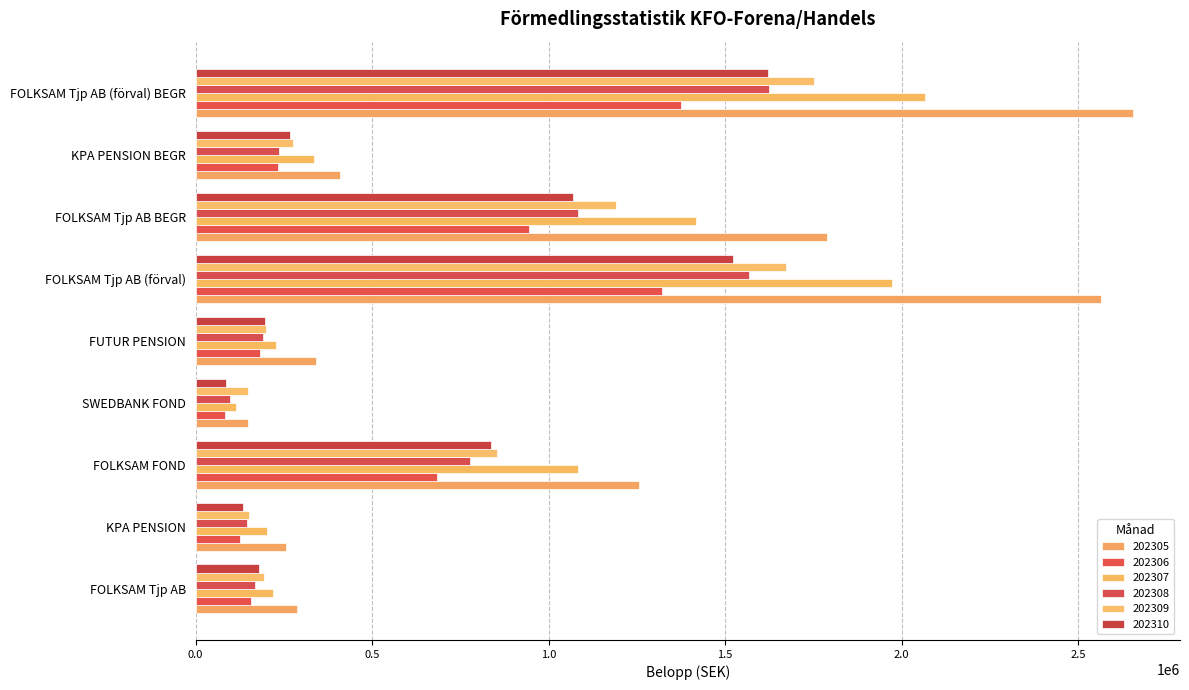

What is the difference between the highest and lowest values at KPA PENSION BEGR?

173334